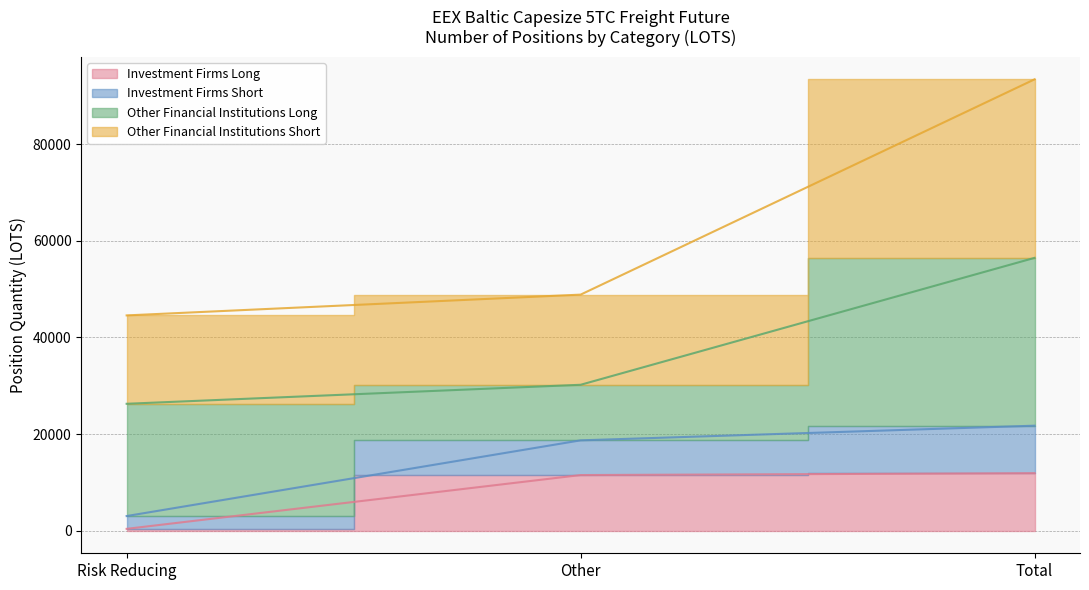

The Investment Firms Long series shows 6167.8 at Other. True or false?

False